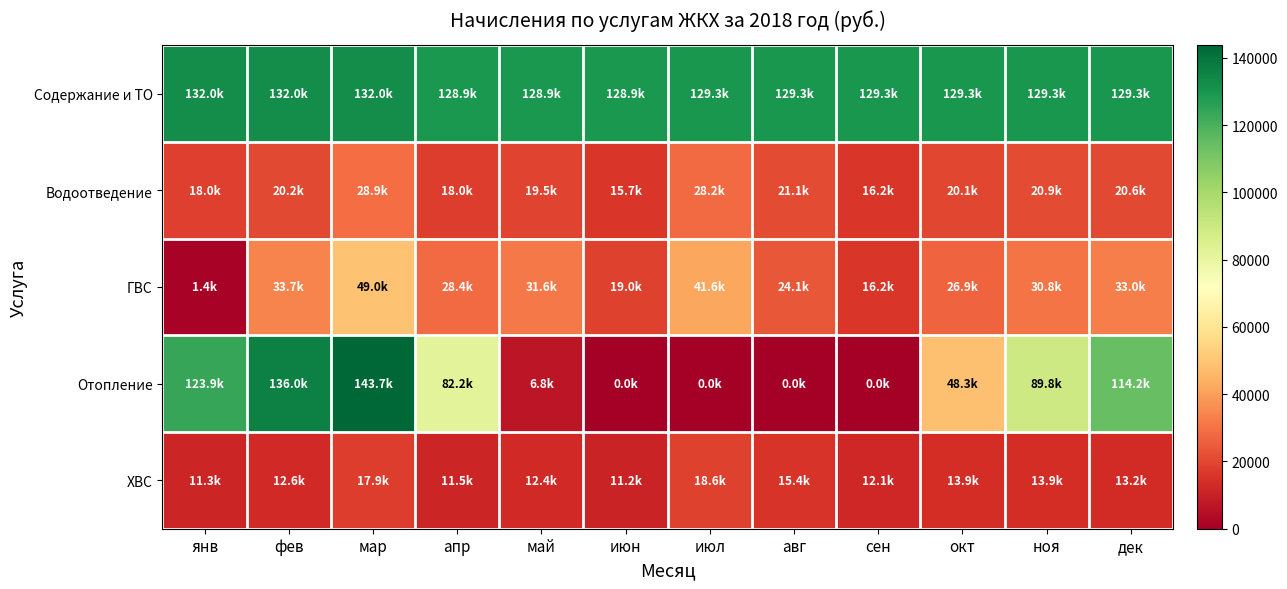

Count the number of data series in this chart.

5